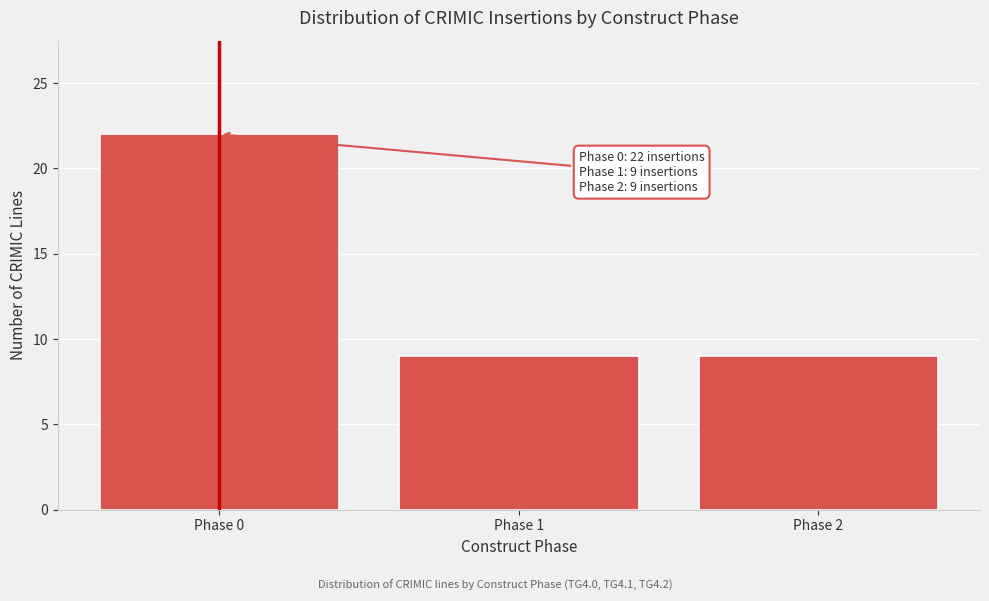

Reading left to right, what are all the values shown in this chart?

22	9	9